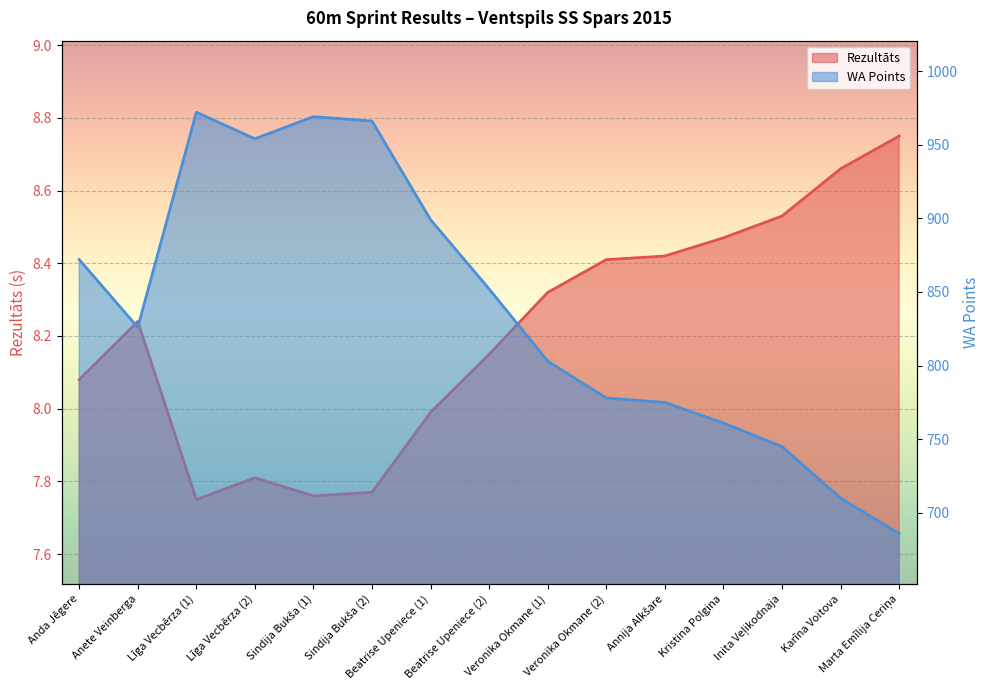

What is the total value across all series at Līga Vecbērza (2)?

961.8